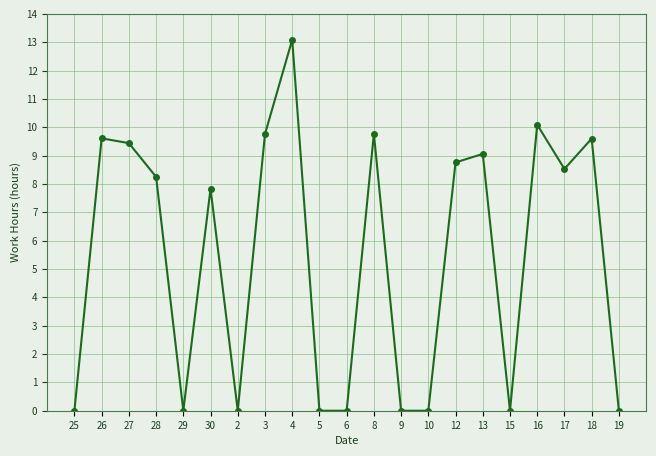

Does the chart have visible grid lines?

Yes